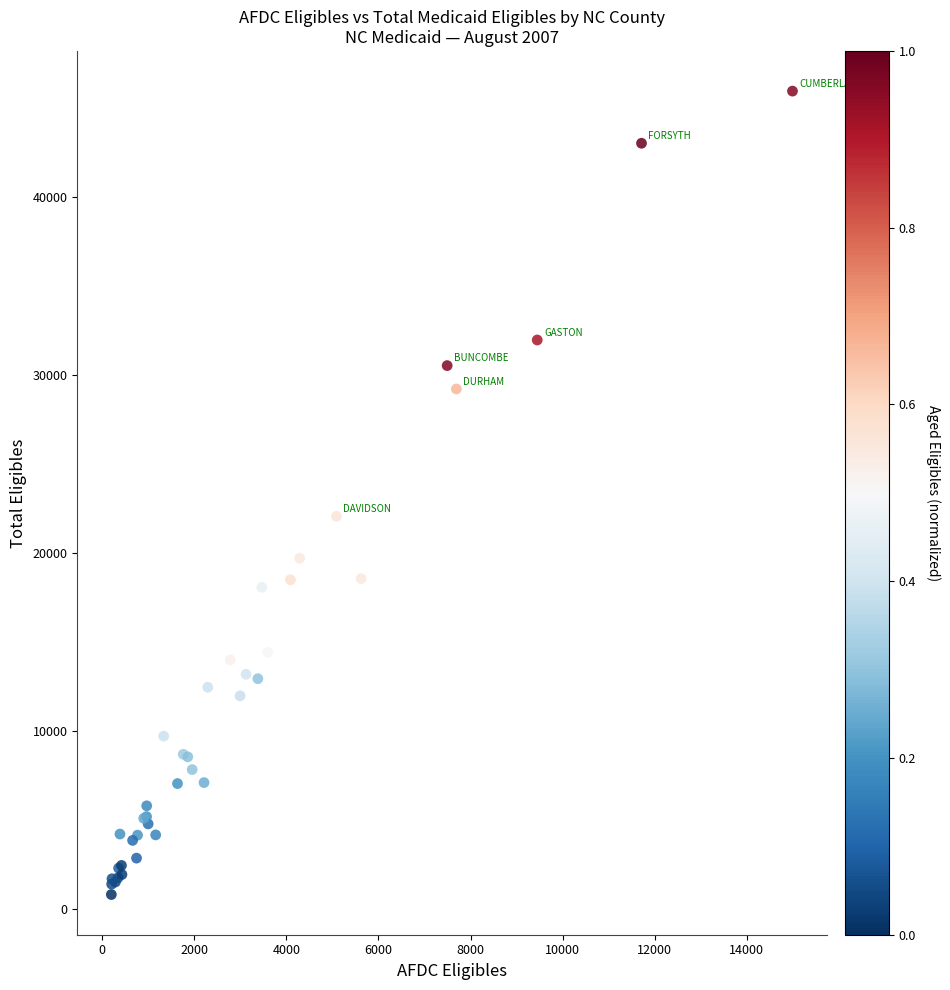

What Y value in the scatter plot is closest to 23377?

22060